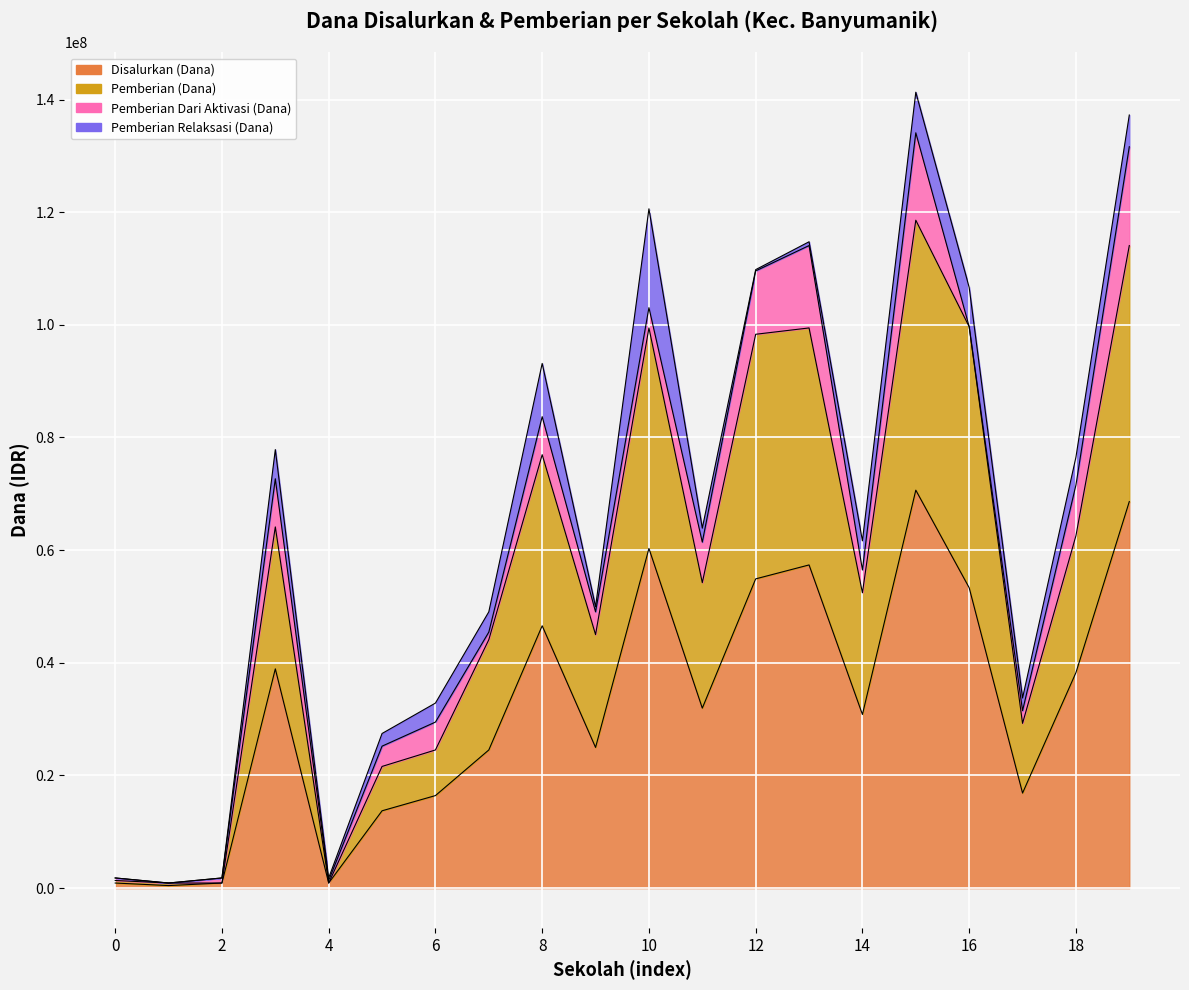

True or false: Disalurkan (Dana) has a value of 53325000 at 16.

True